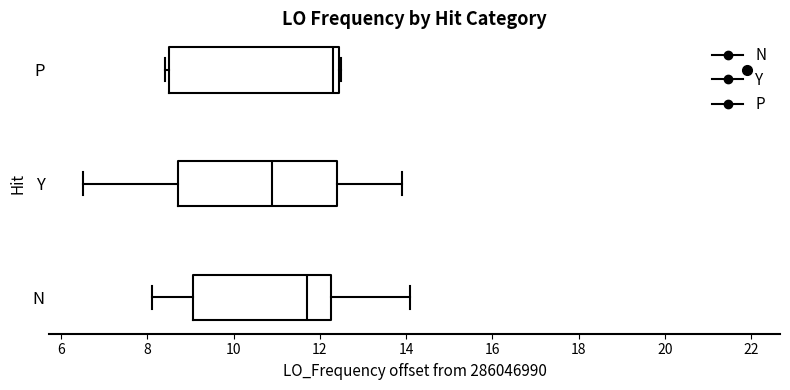

Where does the right whisker of the box for N end on the x-axis? The values are not printed on the chart, so give them approximately, as read against the axis.

14.2